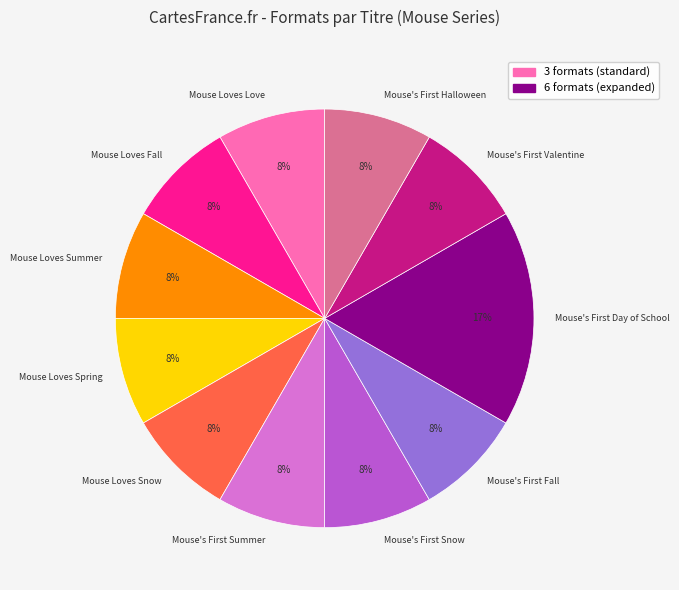

Which category has the biggest portion of the pie?

Mouse's First Day of School